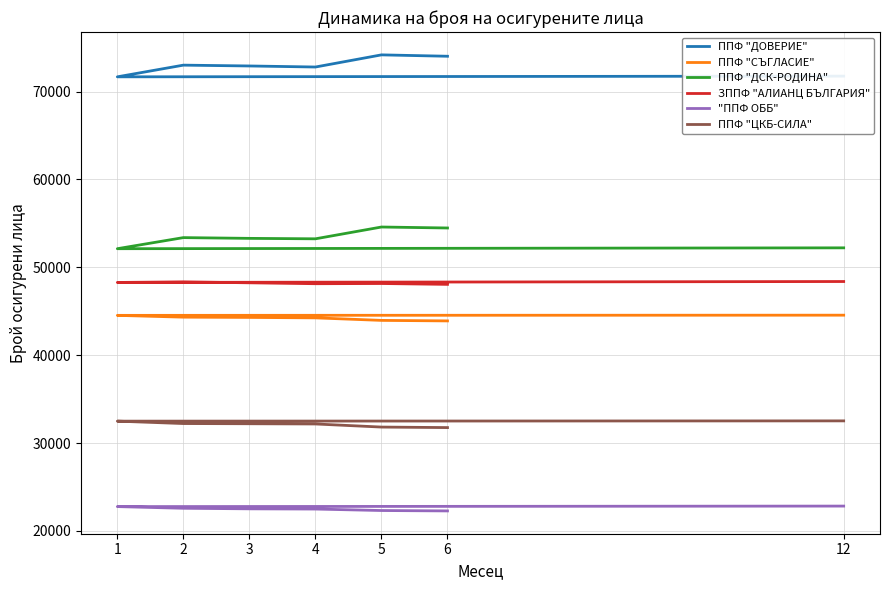

At how many categories does at least one series exceed 30195?

7